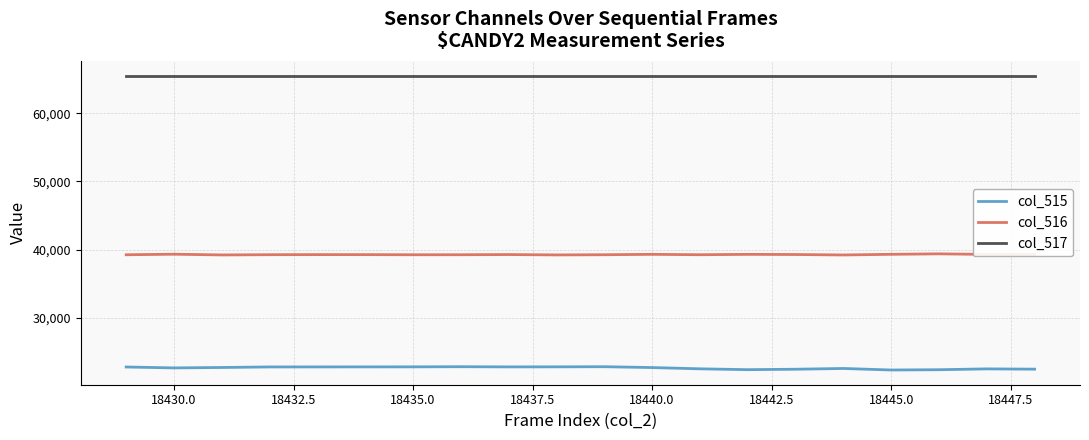

What are all the series names shown in the legend?

col_515, col_516, col_517